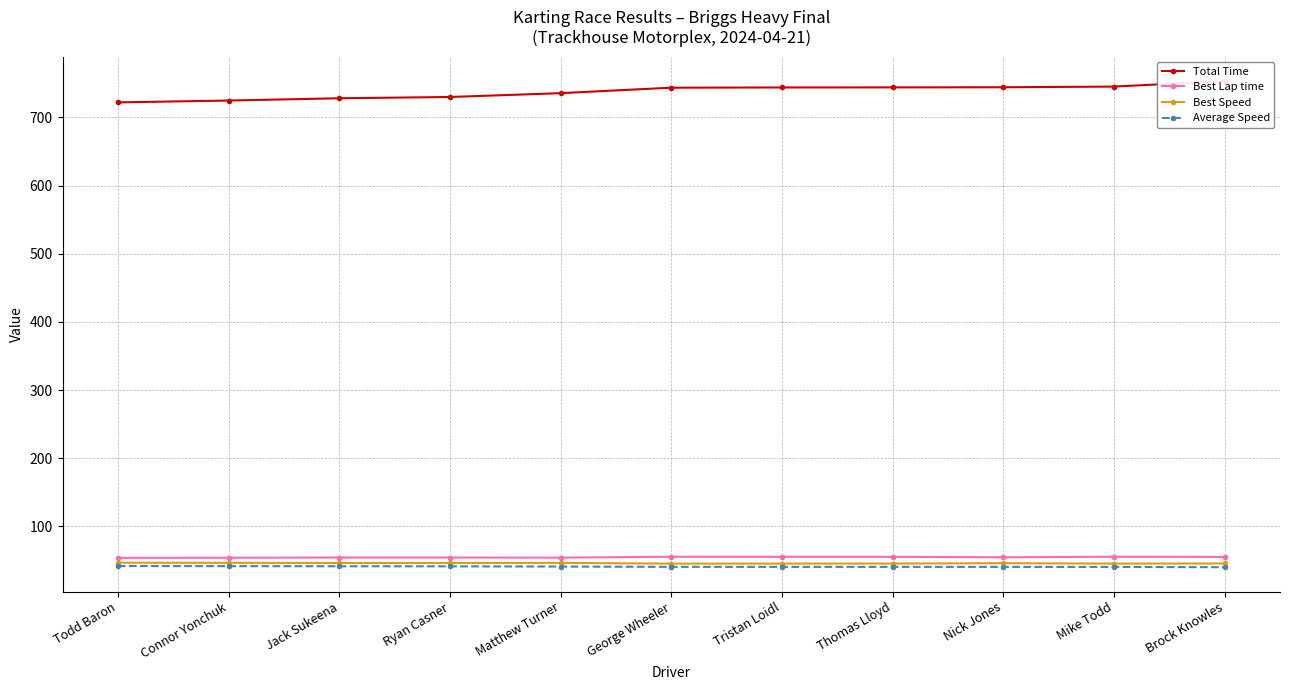

Is the value of Total Time at George Wheeler greater than the value of Average Speed at Thomas Lloyd?

Yes